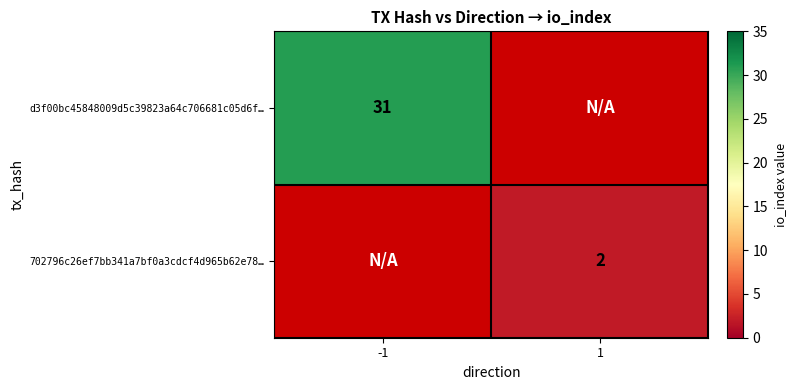

Is it true that 702796c26ef7bb341a7bf0a3cdcf4d965b62e78… equals 2 at 1?

True